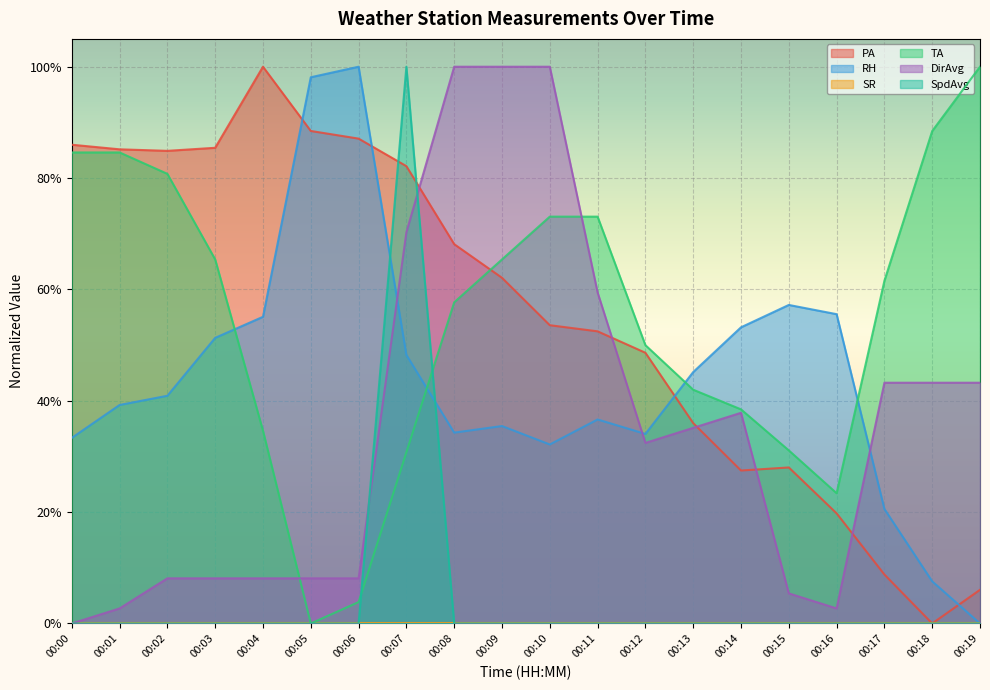

Where is RH nearest to the value 0?

00:19